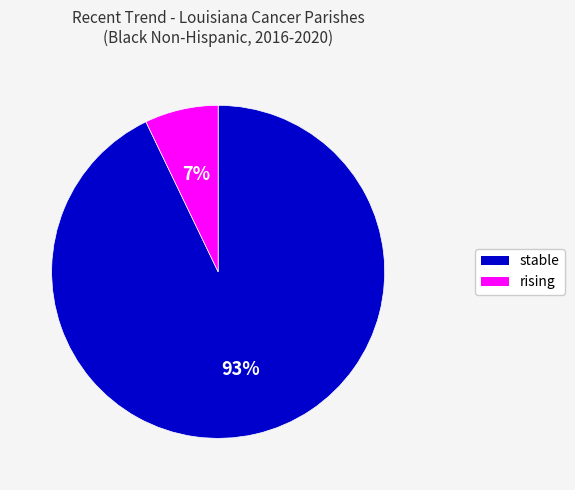

To the nearest percent, what is the difference between the largest and smallest slice percentages?

86%